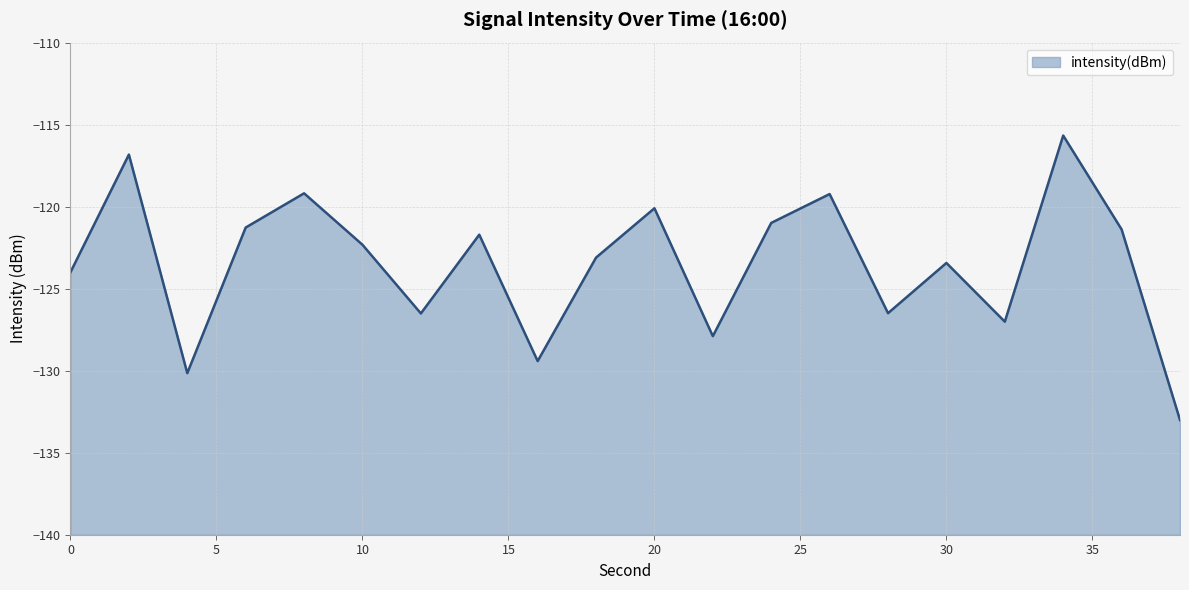

What is the maximum value shown in the chart?

-115.7